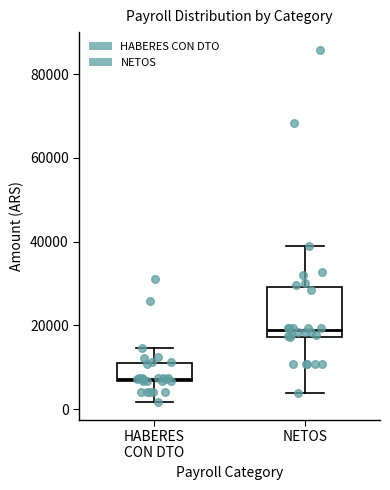

Reading left to right, read every box against the y-axis: the position of its median line, the range the box covers, and the ends of its whiskers. The values are not printed on the chart, so give them approximately, as read against the axis.

HABERES CON DTO: median 8000, box 6000 to 12000, whiskers 2000 to 14000
NETOS: median 18000 (just above the box's lower edge), box 18000 to 30000, whiskers 4000 to 38000